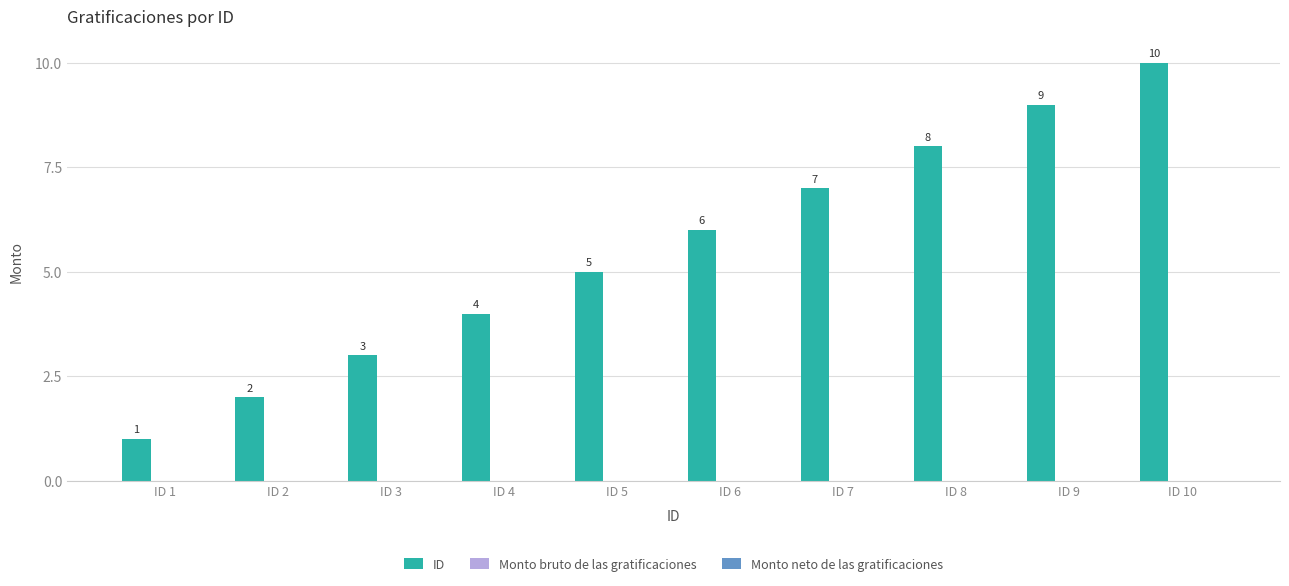

Does the chart contain any negative values?

No